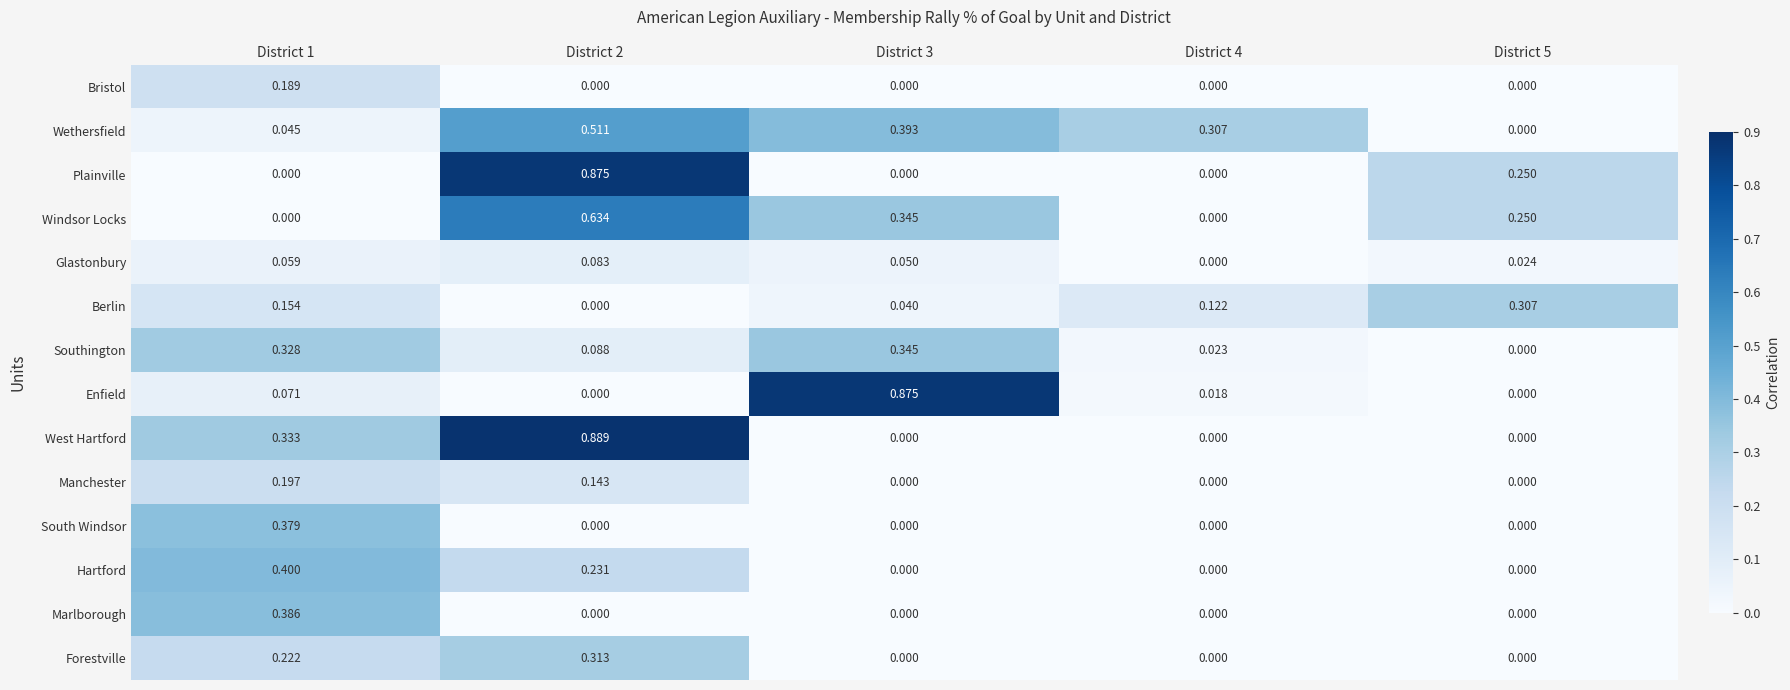

At which category is the sum across all series the highest?

District 2